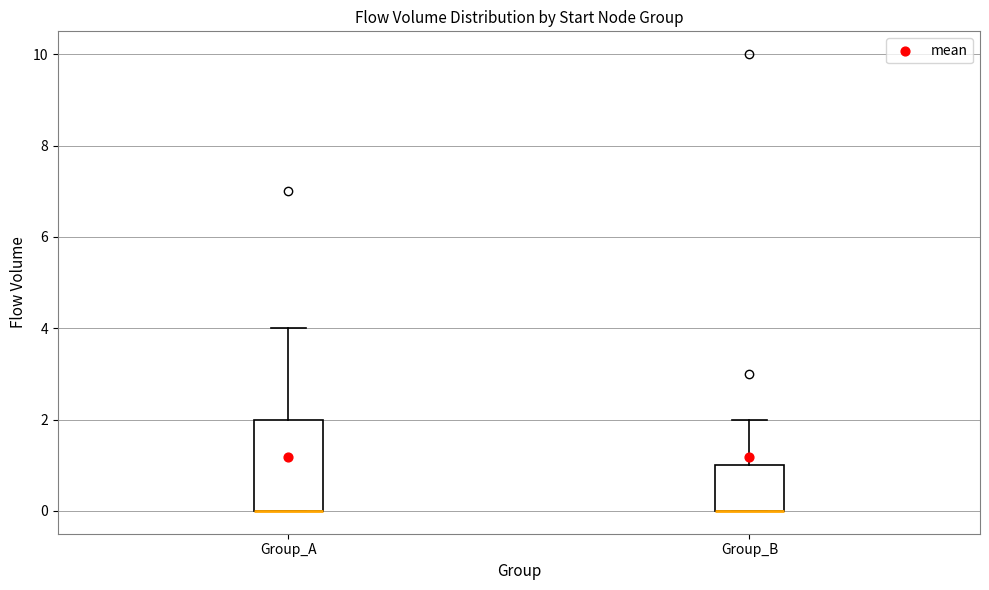

Reading left to right, transcribe this box plot: for each box, give where its median line is, the range the box spans, and where its two whiskers end, as read against the y-axis. The values are not printed on the chart, so give them approximately, as read against the axis.

Group_A: median 0 (drawn on the box's lower edge), box 0 to 2, whiskers 0 to 4
Group_B: median 0 (drawn on the box's lower edge), box 0 to 1, whiskers 0 to 2